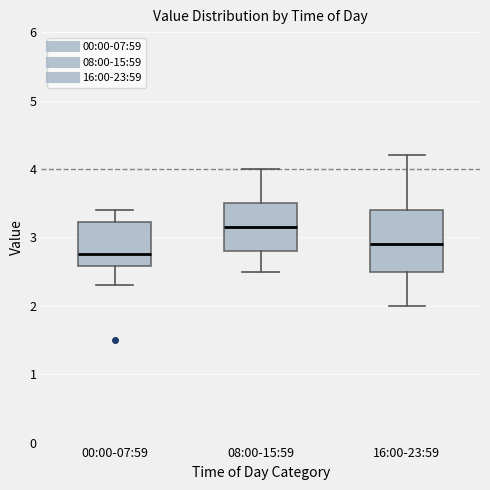

Which box is the tallest, from its lower edge to its upper edge?

16:00-23:59